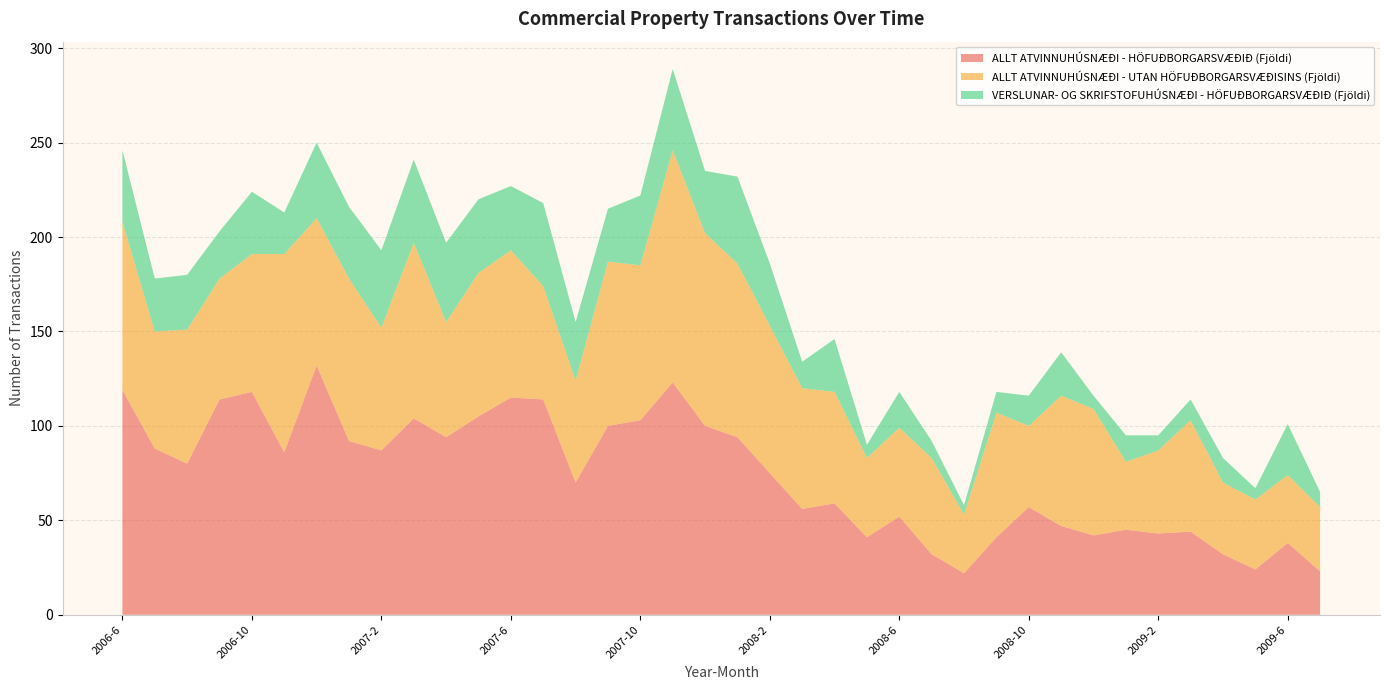

Reading left to right, transcribe all the data shown in this chart.

ALLT ATVINNUHÚSNÆÐI - HÖFUÐBORGARSVÆÐIÐ (Fjöldi): 119	88	80	114	118	86	132	92	87	104	94	105	115	114	70	100	103	123	100	94	75	56	59	41	52	32	22	41	57	47	42	45	43	44	32	24	38	23
ALLT ATVINNUHÚSNÆÐI - UTAN HÖFUÐBORGARSVÆÐISINS (Fjöldi): 89	62	71	64	73	105	78	86	65	93	61	76	78	60	54	87	82	123	102	92	78	64	59	42	47	51	31	66	43	69	67	36	44	59	38	37	36	34
VERSLUNAR- OG SKRIFSTOFUHÚSNÆÐI - HÖFUÐBORGARSVÆÐIÐ (Fjöldi): 38	28	29	25	33	22	40	38	41	44	42	39	34	44	31	28	37	43	33	46	33	14	28	7	19	9	5	11	16	23	7	14	8	11	13	6	27	8